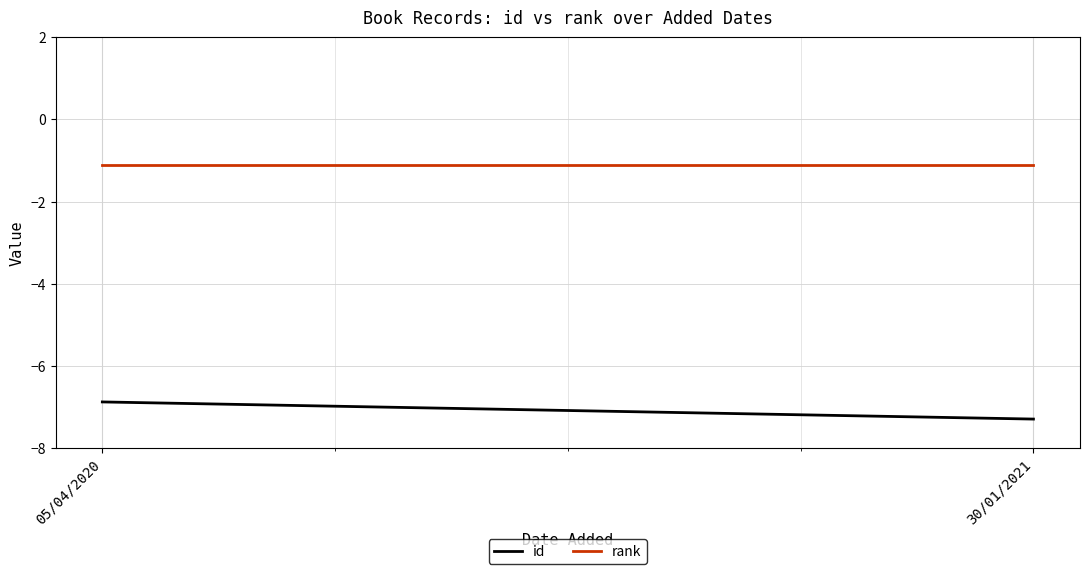

What is the label of the 2nd point from the left?

30/01/2021